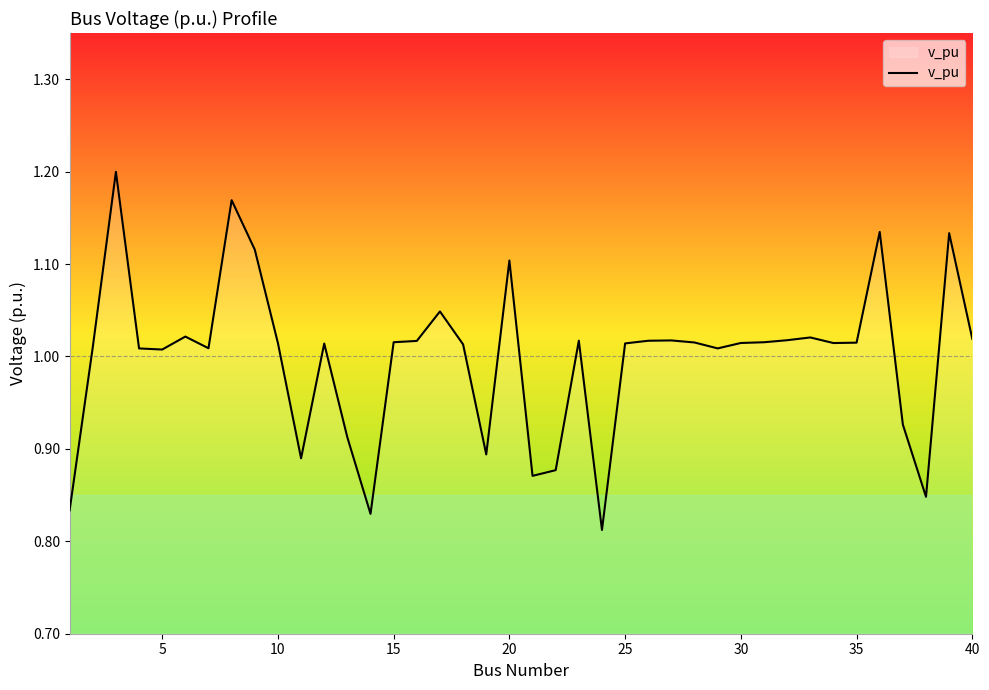

What is the difference between the maximum and minimum values?

0.4